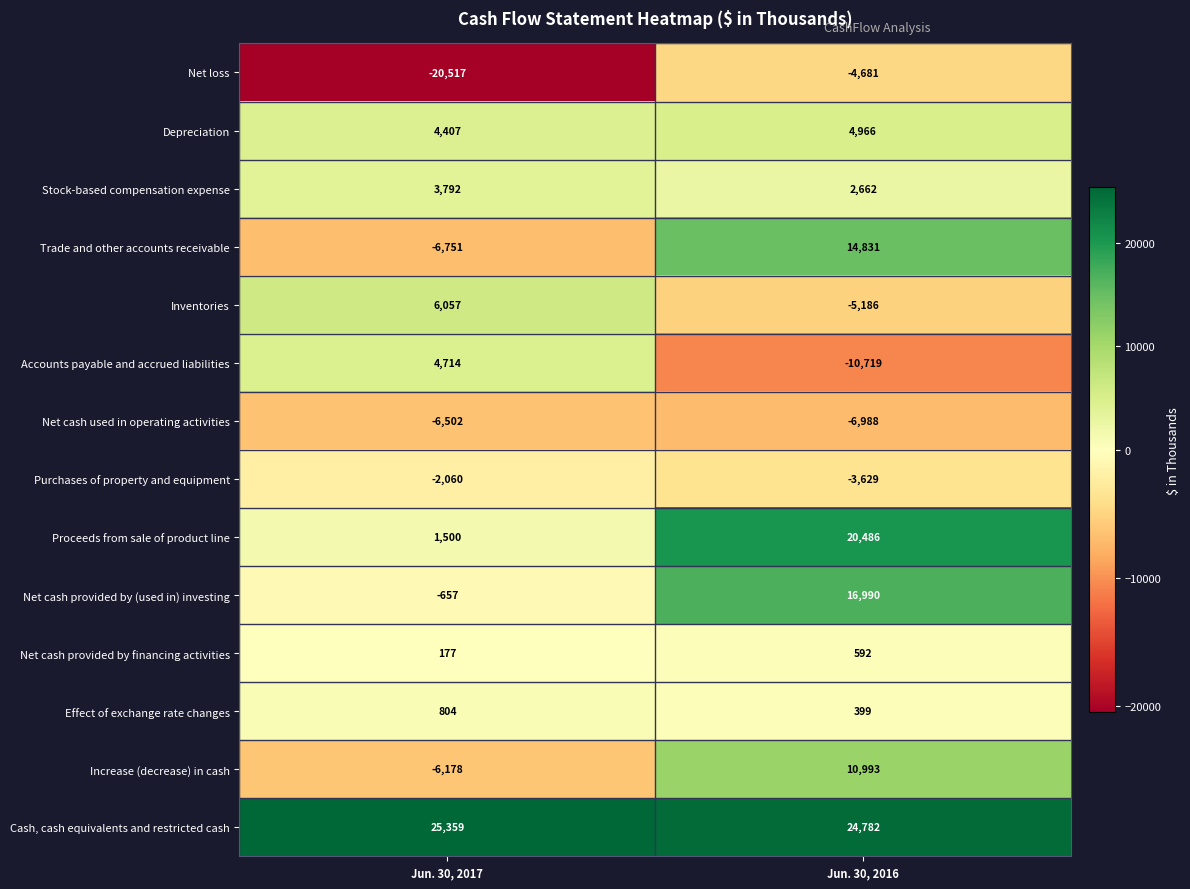

Which series has the largest total across all categories?

Cash, cash equivalents and restricted cash